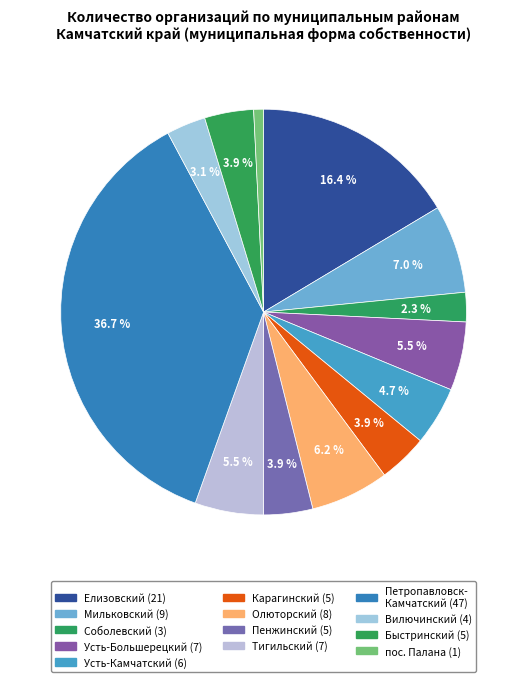

Rank the categories by value from lowest to highest.

поселок Палана, Соболевский муниципальный район, Вилючинский, Карагинский муниципальный район, Пенжинский муниципальный район, Быстринский муниципальный район, Усть-Камчатский муниципальный район, Усть-Большерецкий муниципальный район, Тигильский муниципальный район, Олюторский муниципальный район, Мильковский муниципальный район, Елизовский муниципальный район, Петропавловск-Камчатский